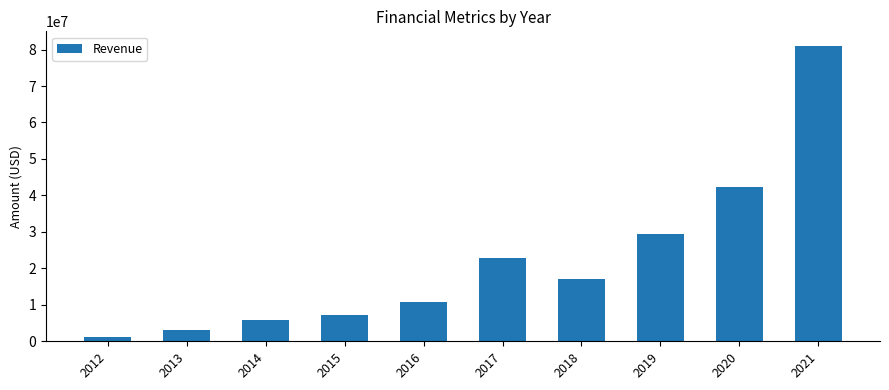

How many series are shown in this chart?

1